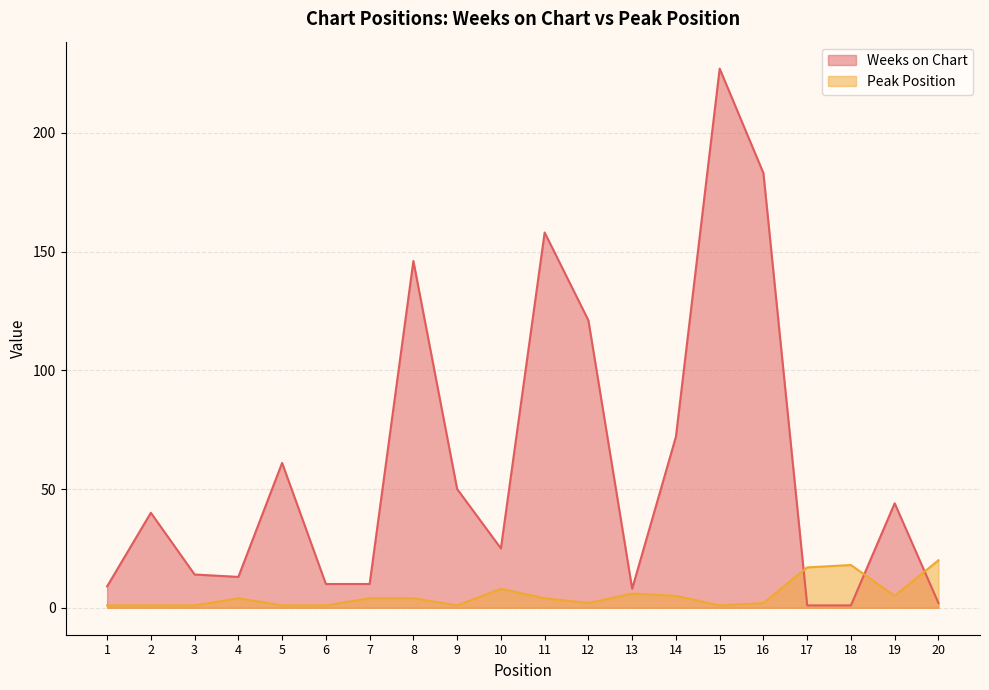

What is the sum of the Peak Position values at 6 and 17?

18